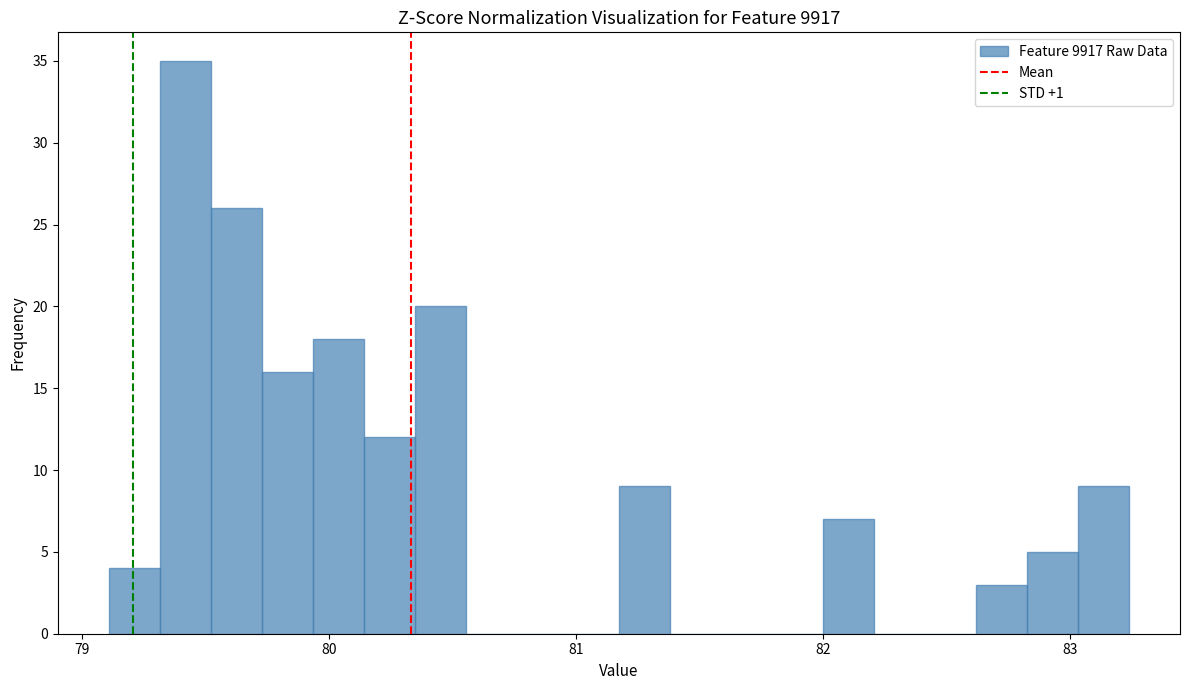

Around what value on the x-axis is the tallest bar? Give the approximate position of its centre, as read against the axis.

79.4